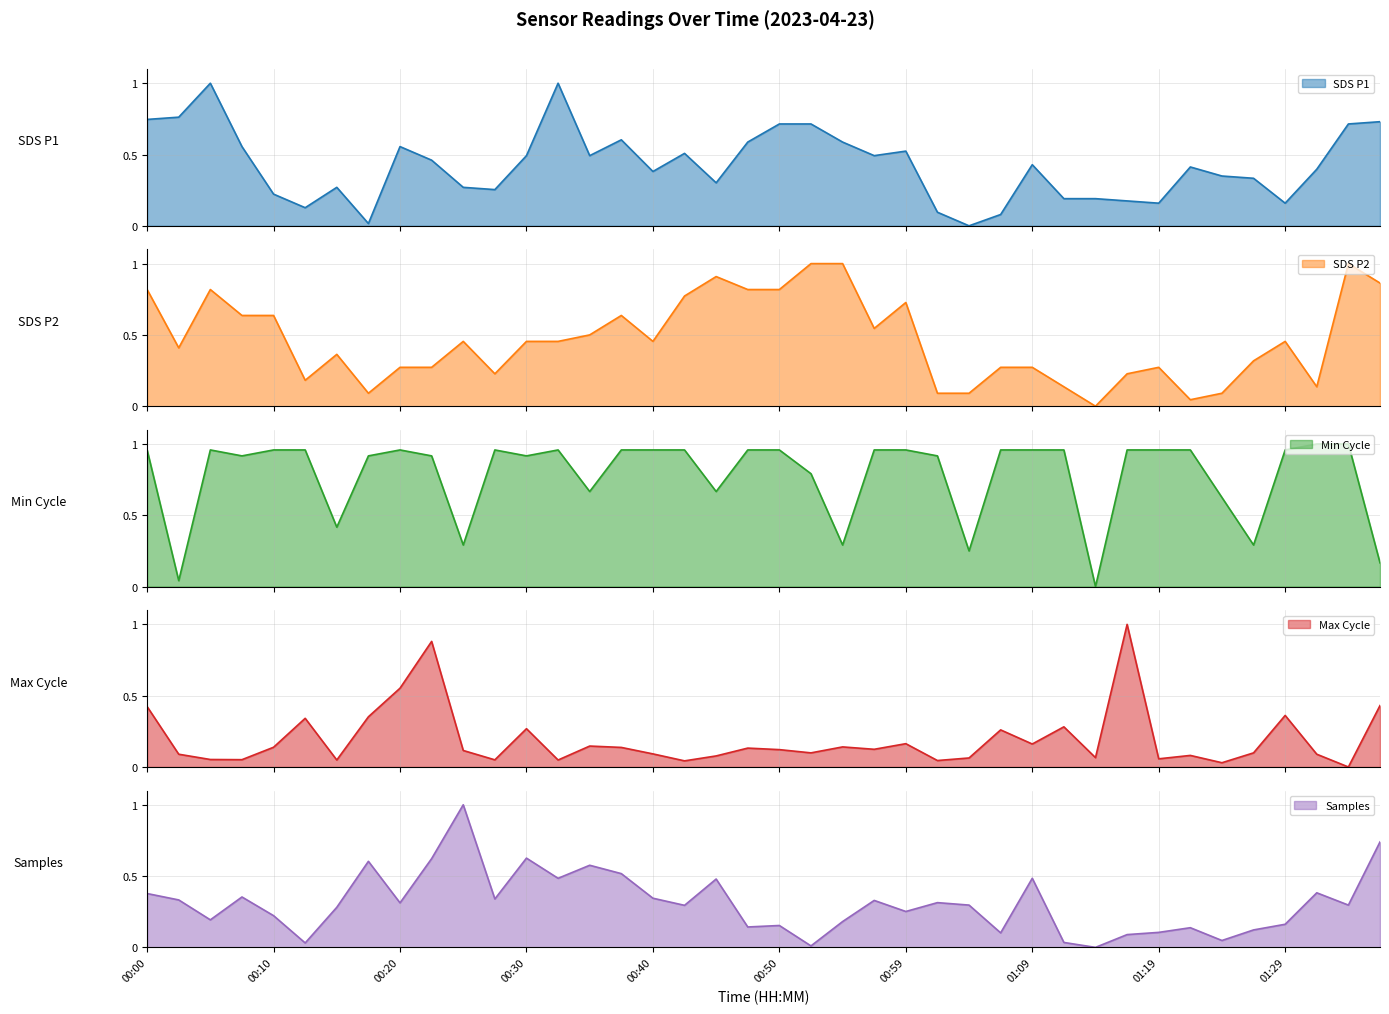

Between which two adjacent categories do Max_cycle and Samples first intersect?

00:00 and 00:03